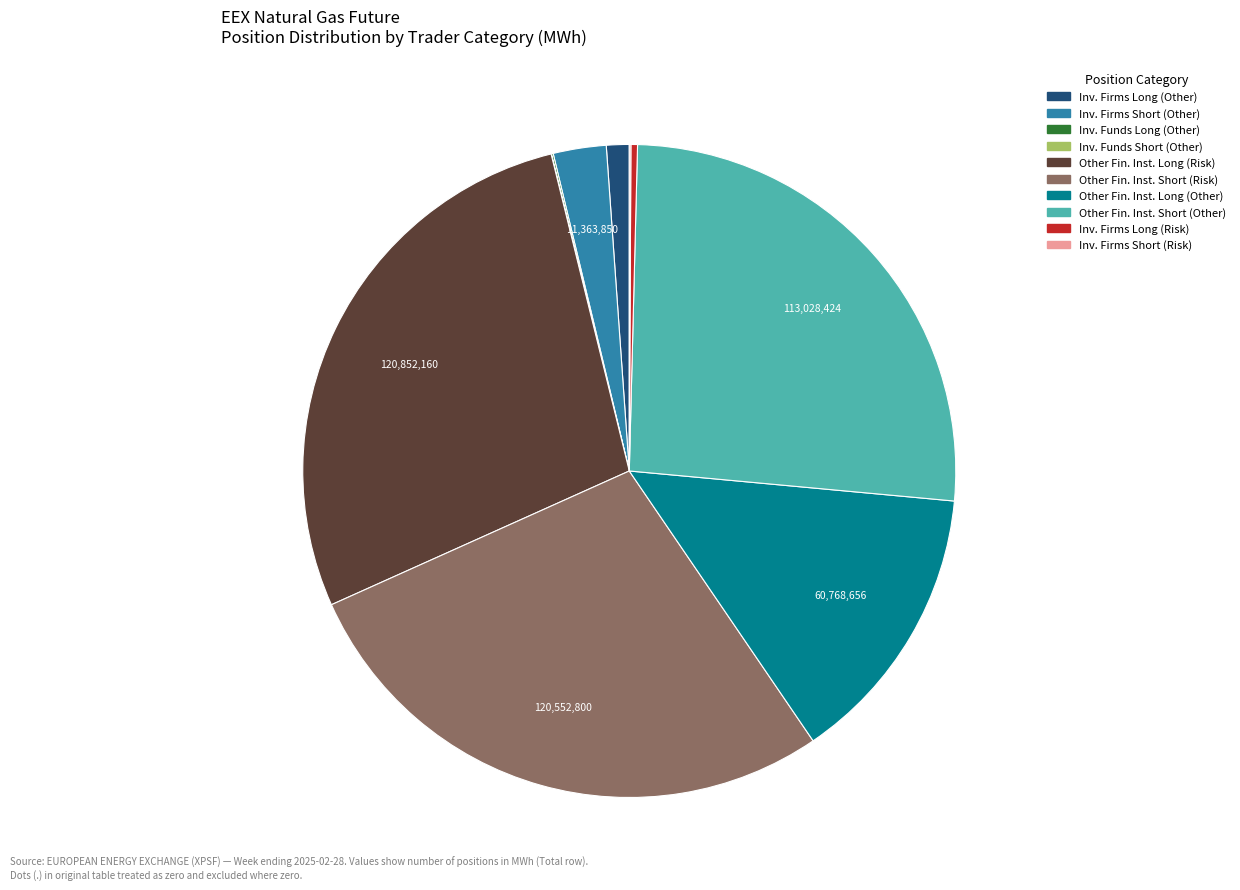

Does any single category account for the majority?

No